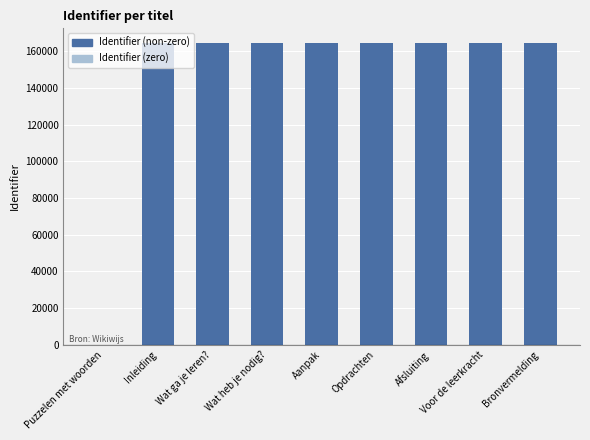

Count the number of categories in the chart.

9